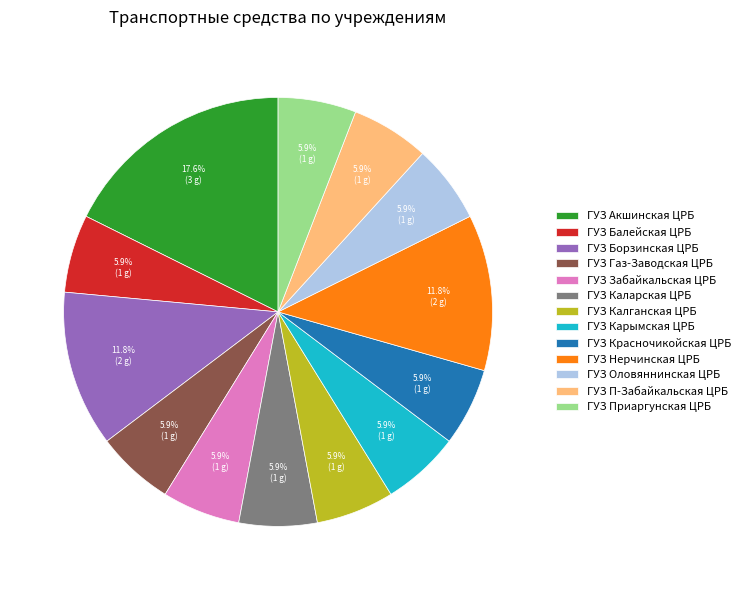

To the nearest percent, what portion does ГУЗ Оловяннинская ЦРБ represent?

6%